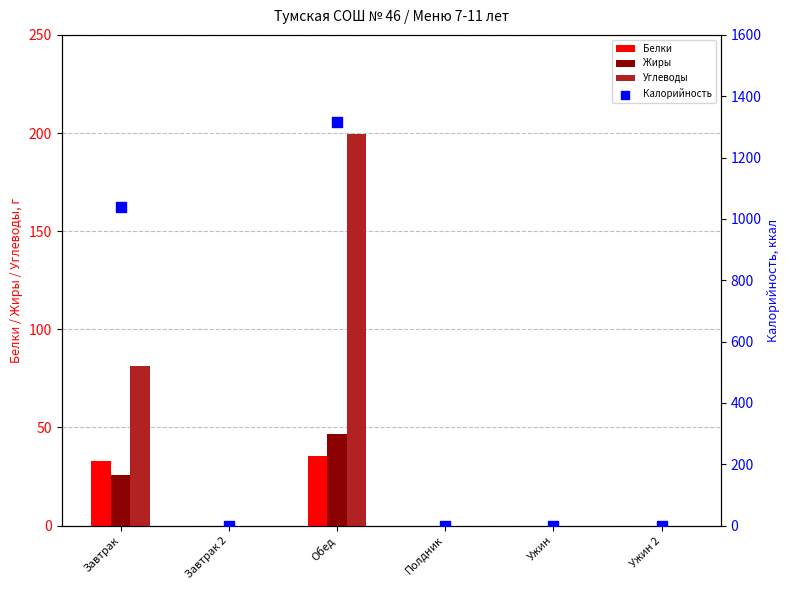

Which series reaches the minimum Y coordinate?

Белки